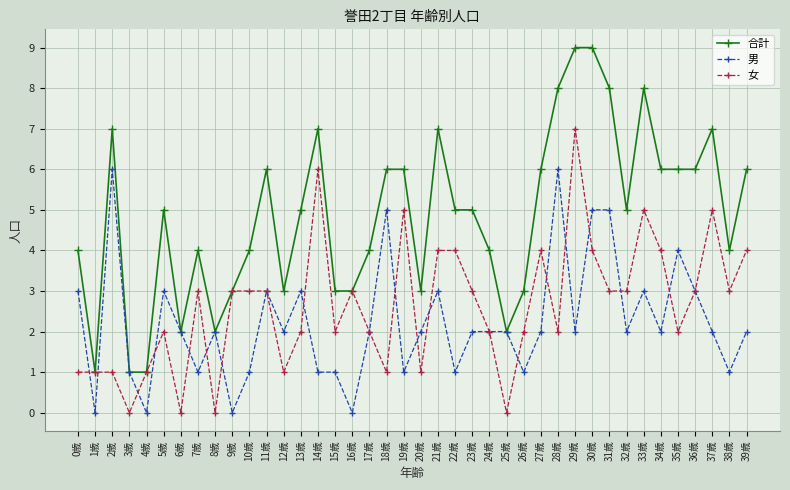

Reading left to right, what are all the values shown in this chart?

合計: 0歳=4	1歳=1	2歳=7	3歳=1	4歳=1	5歳=5	6歳=2	7歳=4	8歳=2	9歳=3	10歳=4	11歳=6	12歳=3	13歳=5	14歳=7	15歳=3	16歳=3	17歳=4	18歳=6	19歳=6	20歳=3	21歳=7	22歳=5	23歳=5	24歳=4	25歳=2	26歳=3	27歳=6	28歳=8	29歳=9	30歳=9	31歳=8	32歳=5	33歳=8	34歳=6	35歳=6	36歳=6	37歳=7	38歳=4	39歳=6
男: 0歳=3	1歳=0	2歳=6	3歳=1	4歳=0	5歳=3	6歳=2	7歳=1	8歳=2	9歳=0	10歳=1	11歳=3	12歳=2	13歳=3	14歳=1	15歳=1	16歳=0	17歳=2	18歳=5	19歳=1	20歳=2	21歳=3	22歳=1	23歳=2	24歳=2	25歳=2	26歳=1	27歳=2	28歳=6	29歳=2	30歳=5	31歳=5	32歳=2	33歳=3	34歳=2	35歳=4	36歳=3	37歳=2	38歳=1	39歳=2
女: 0歳=1	1歳=1	2歳=1	3歳=0	4歳=1	5歳=2	6歳=0	7歳=3	8歳=0	9歳=3	10歳=3	11歳=3	12歳=1	13歳=2	14歳=6	15歳=2	16歳=3	17歳=2	18歳=1	19歳=5	20歳=1	21歳=4	22歳=4	23歳=3	24歳=2	25歳=0	26歳=2	27歳=4	28歳=2	29歳=7	30歳=4	31歳=3	32歳=3	33歳=5	34歳=4	35歳=2	36歳=3	37歳=5	38歳=3	39歳=4